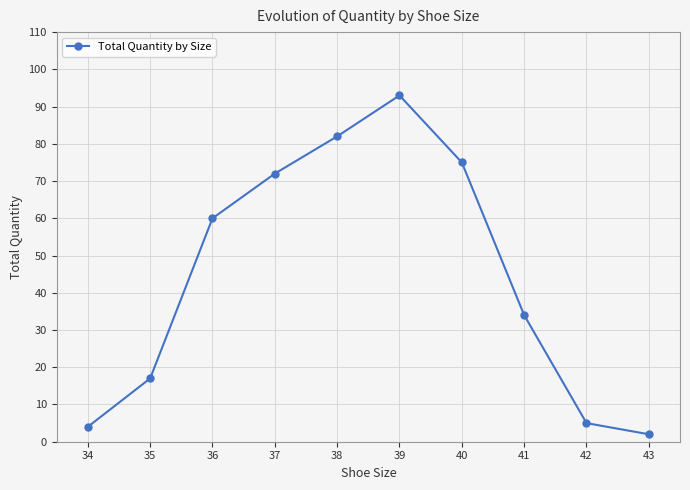

What is the sum of all values?

444